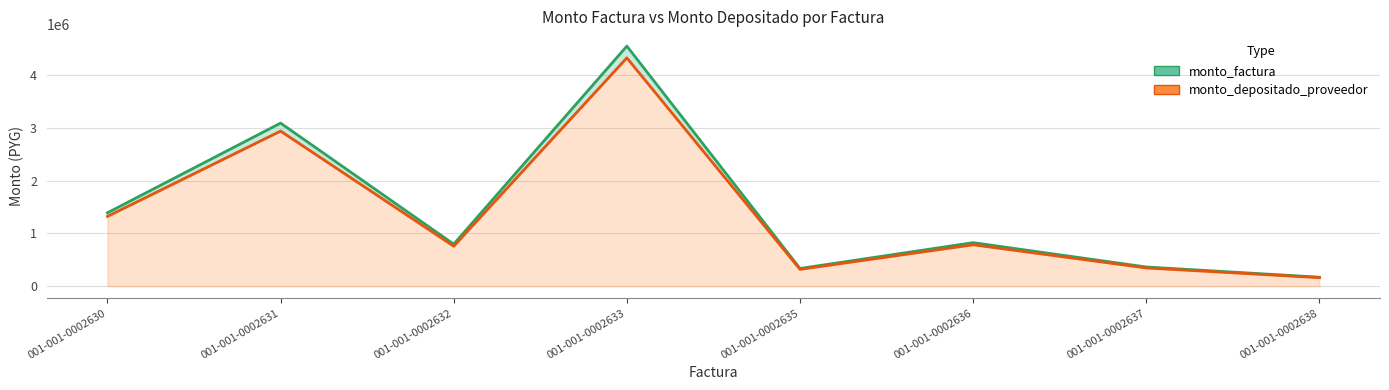

True or false: monto_depositado_proveedor and monto_factura intersect in this chart.

False